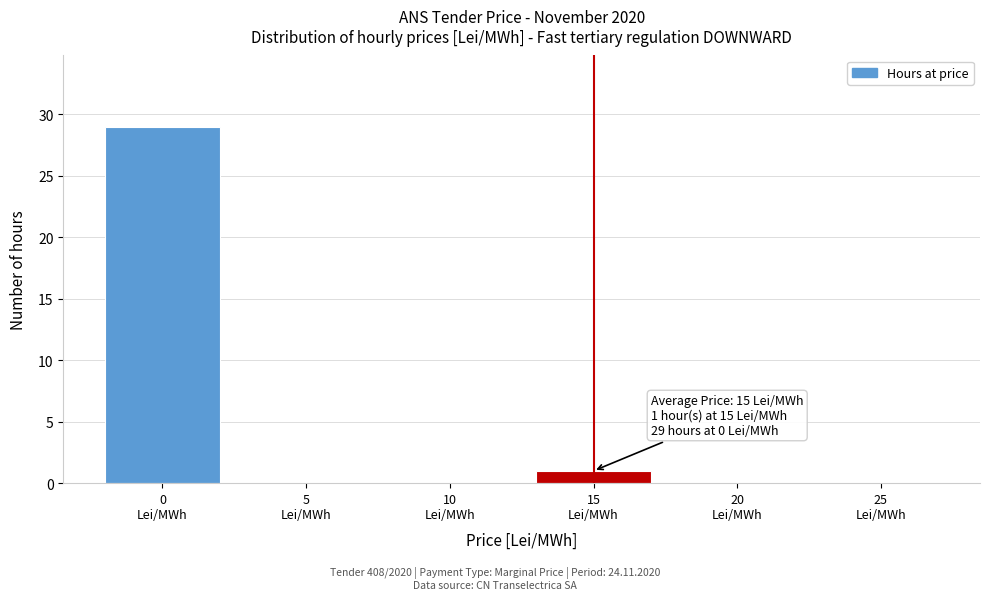

What is the greatest value displayed?

29